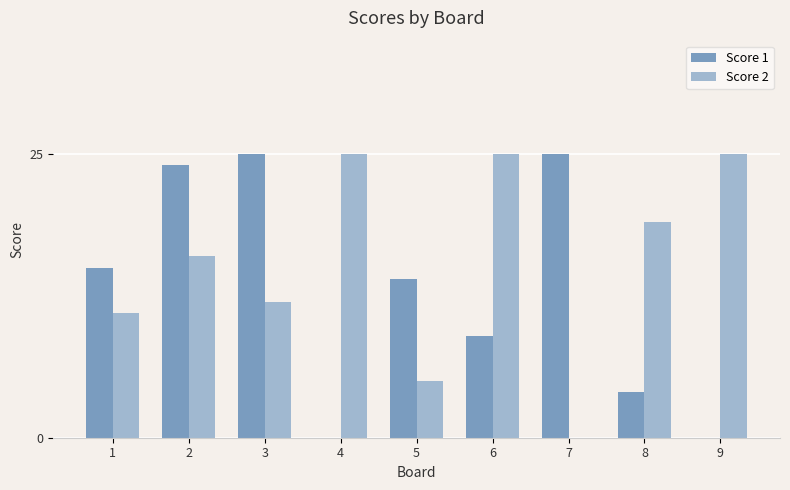

How many distinct data groups are displayed?

2